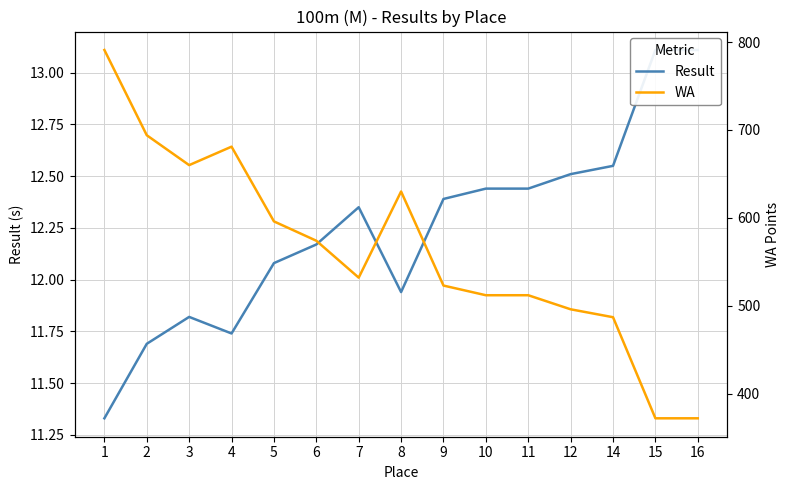

Where is the first local maximum for WA?

4